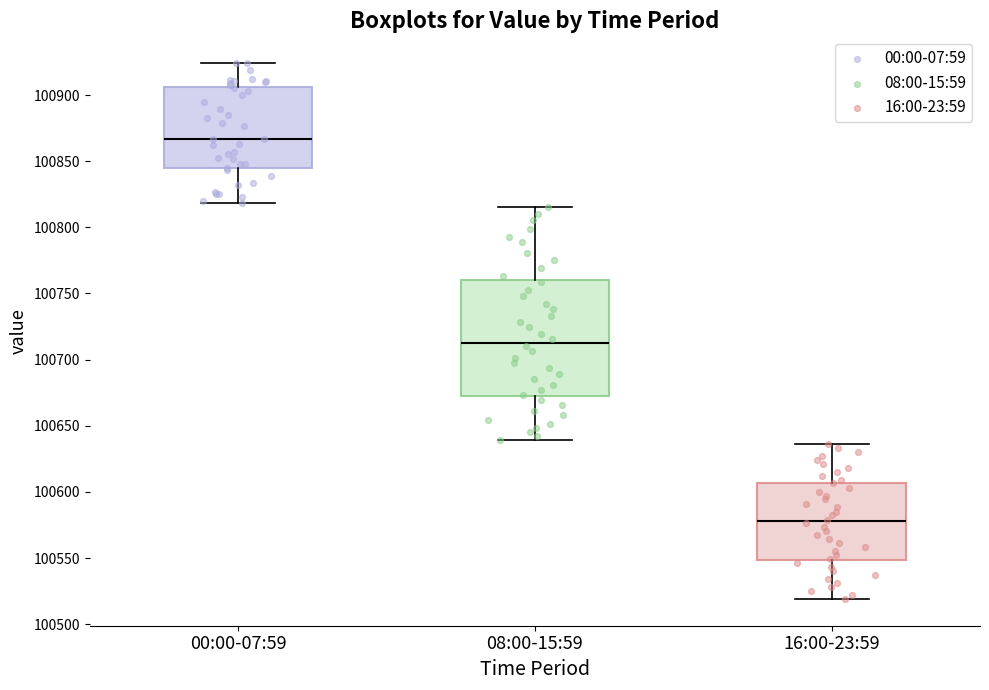

Reading left to right, read every box against the y-axis: the position of its median line, the range the box covers, and the ends of its whiskers. The values are not printed on the chart, so give them approximately, as read against the axis.

00:00-07:59: median 100865, box 100845 to 100905, whiskers 100820 to 100925
08:00-15:59: median 100715, box 100670 to 100760, whiskers 100640 to 100815
16:00-23:59: median 100580, box 100550 to 100605, whiskers 100520 to 100635